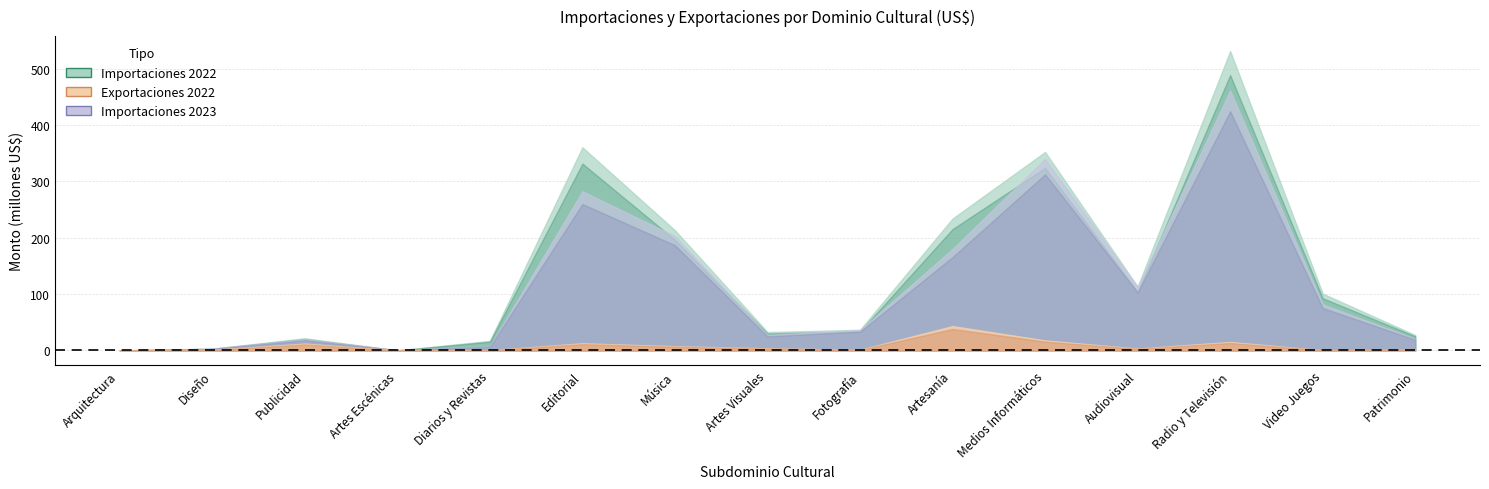

Reading right to left, extract all data points from this chart.

Importaciones 2022: Patrimonio=27290912.8	Video Juegos=100848085.3	Radio y Televisión=531301488.2	Audiovisual=113258593.5	Medios Informáticos=352270623.9	Artesanía=234111871.6	Fotografía=36593465.9	Artes Visuales=32654447.6	Música=213285077.9	Editorial=360497343.0	Diarios y Revistas=16935549.5	Artes Escénicas=95162.6	Publicidad=21705863.3	Diseño=3044704.2	Arquitectura=36630.1
Exportaciones 2022: Patrimonio=1355818.9	Video Juegos=399351.3	Radio y Televisión=15022768.6	Audiovisual=3363993.4	Medios Informáticos=17774006.9	Artesanía=43218146.0	Fotografía=1187586.1	Artes Visuales=3787106.7	Música=7475945.5	Editorial=12700058.8	Diarios y Revistas=399391.8	Artes Escénicas=41949.5	Publicidad=12086413.6	Diseño=1174838.3	Arquitectura=258340.0
Importaciones 2023: Patrimonio=20602767.0	Video Juegos=81896916.0	Radio y Televisión=461455054.0	Audiovisual=111988833.0	Medios Informáticos=339861628.0	Artesanía=180133951.0	Fotografía=36294376.0	Artes Visuales=27450710.0	Música=202992982.0	Editorial=282488206.0	Diarios y Revistas=7226252.0	Artes Escénicas=520148.0	Publicidad=19737826.0	Diseño=3173247.0	Arquitectura=10835.0